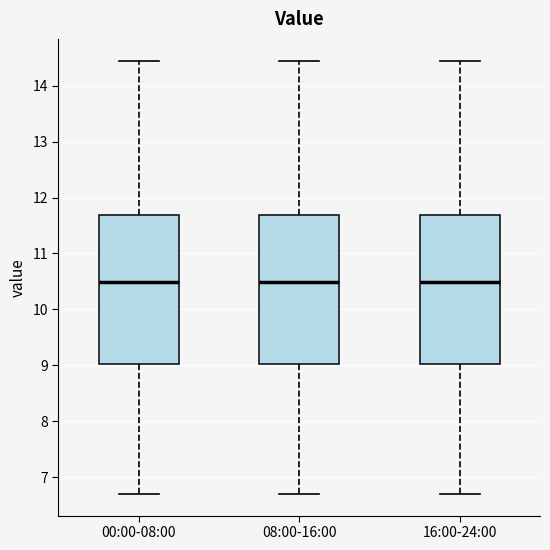

Where is the lower edge of the box for 00:00-08:00 on the y-axis? The values are not printed on the chart, so give them approximately, as read against the axis.

9.0